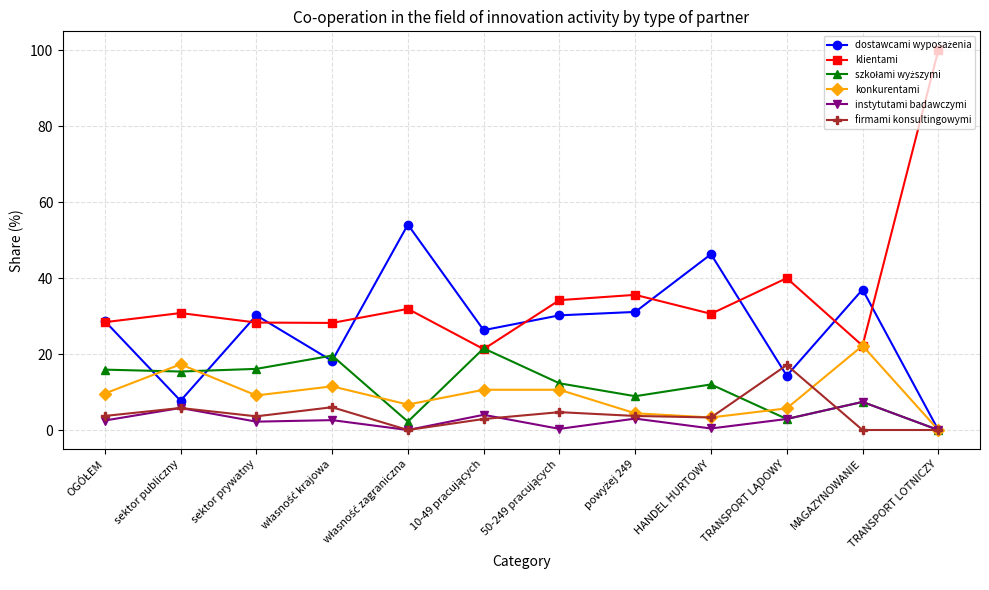

True or false: klientami and instytutami badawczymi cross at least once.

False